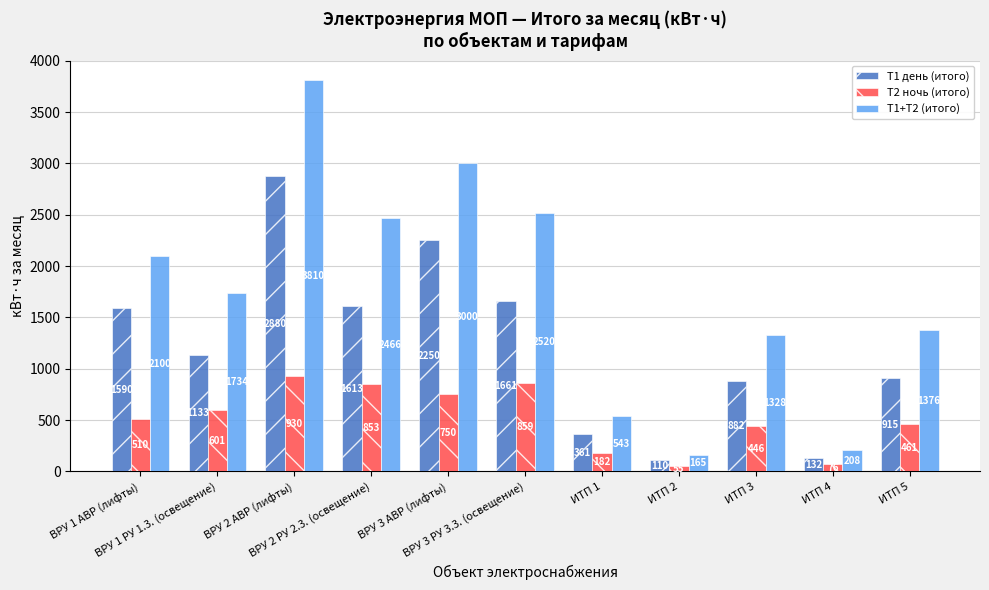

What is the difference between the maximum and minimum values in the Т2 ночь (итого) series?

875